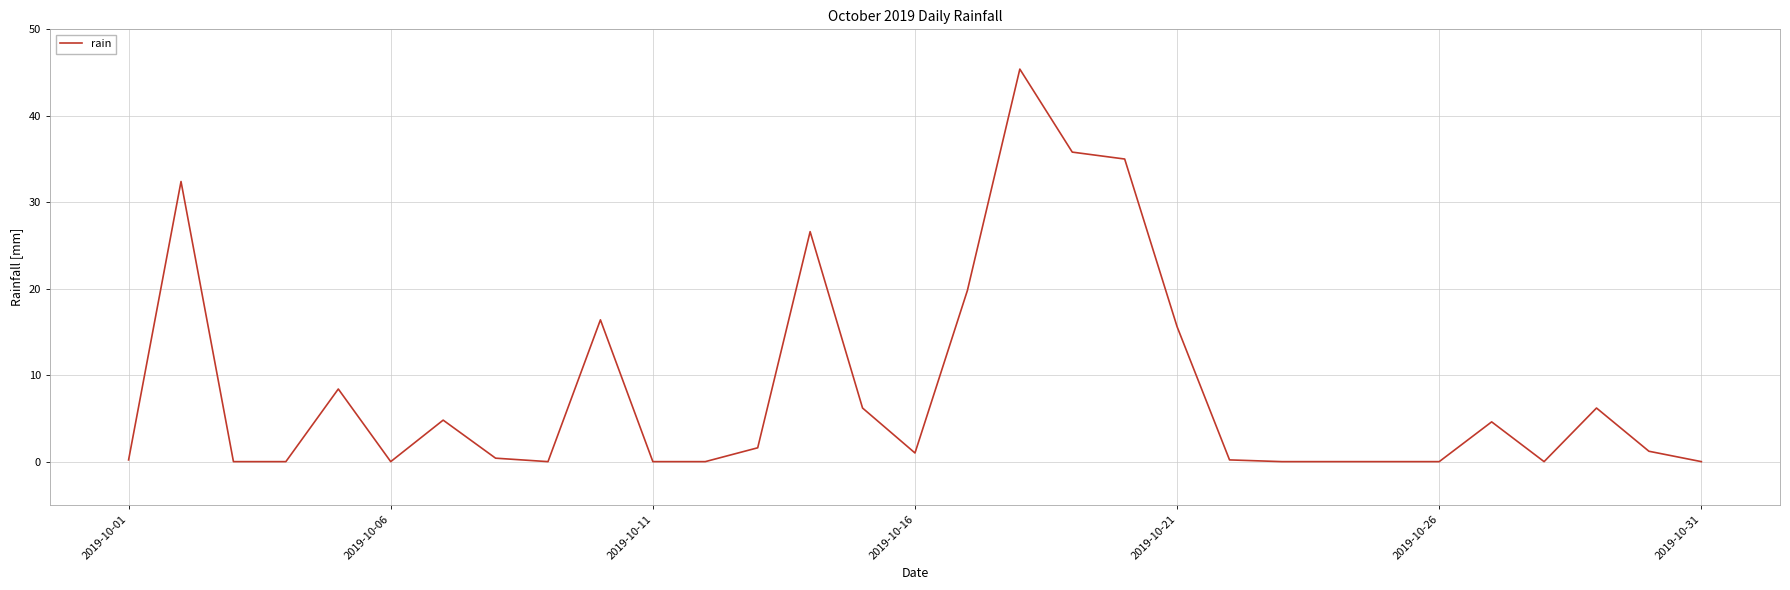

What is the greatest value displayed?

45.4